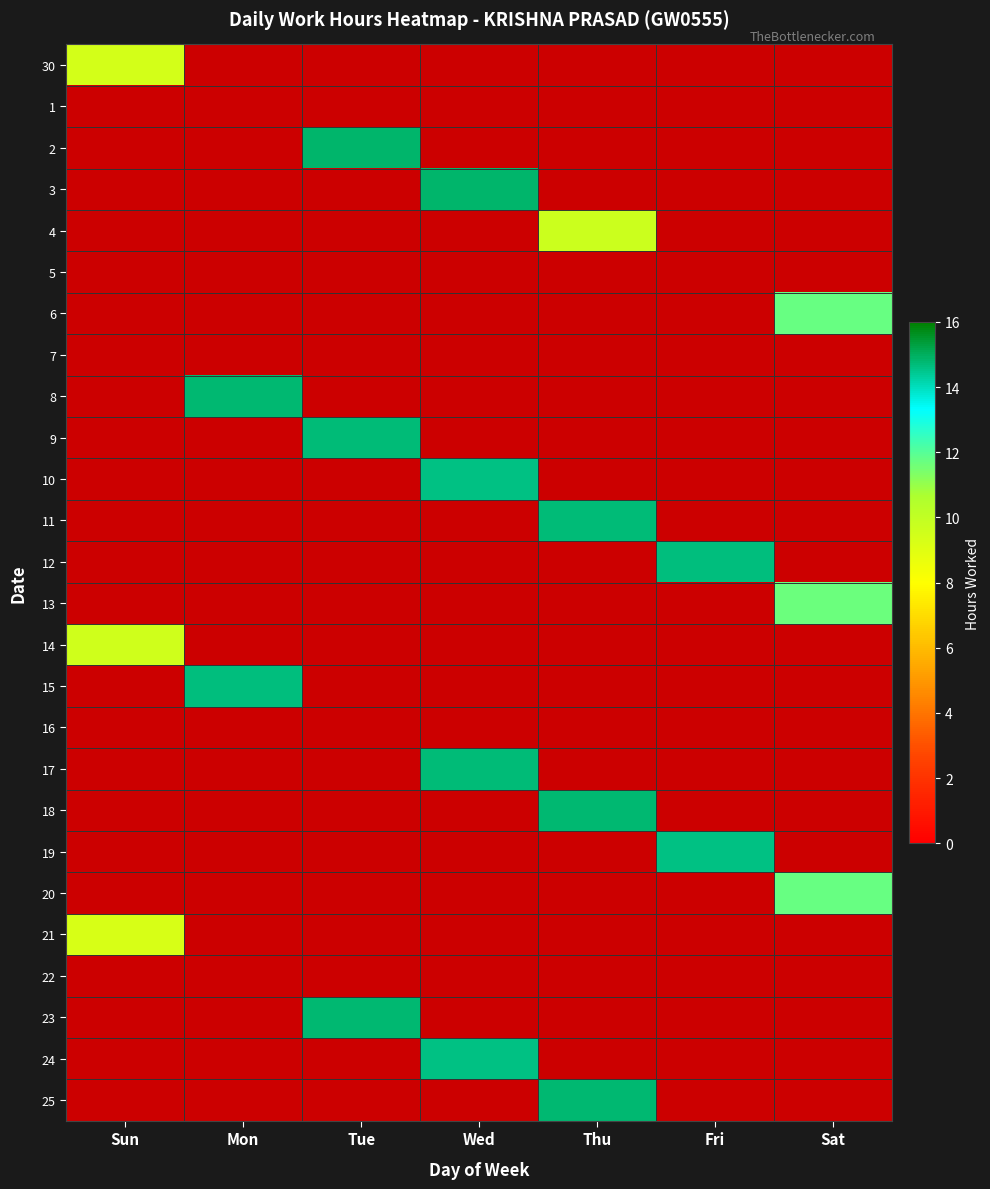

Which label corresponds to the largest value in the chart?

Tue